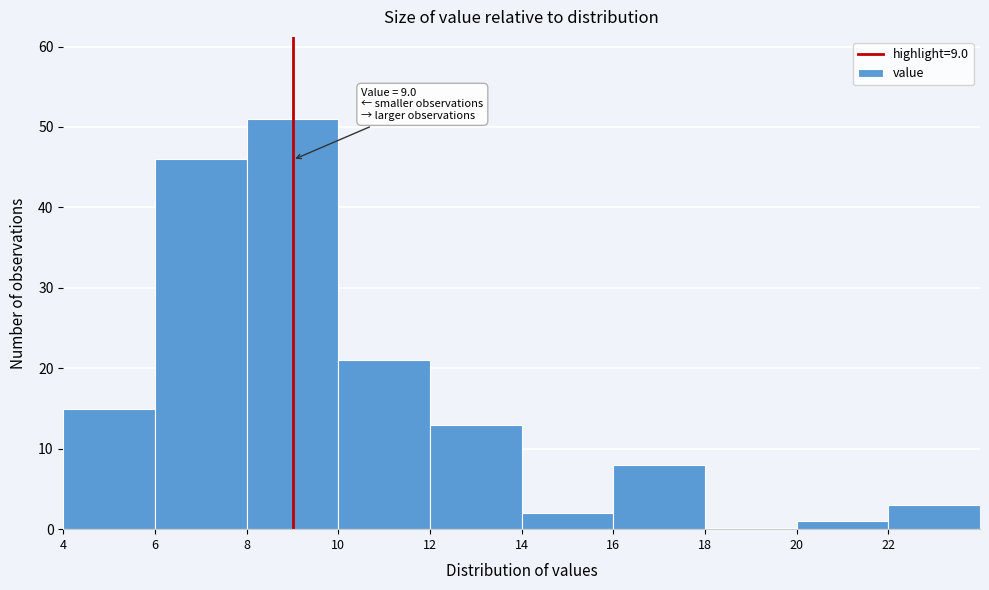

Which range on the x-axis has the tallest bar?

8 to 10